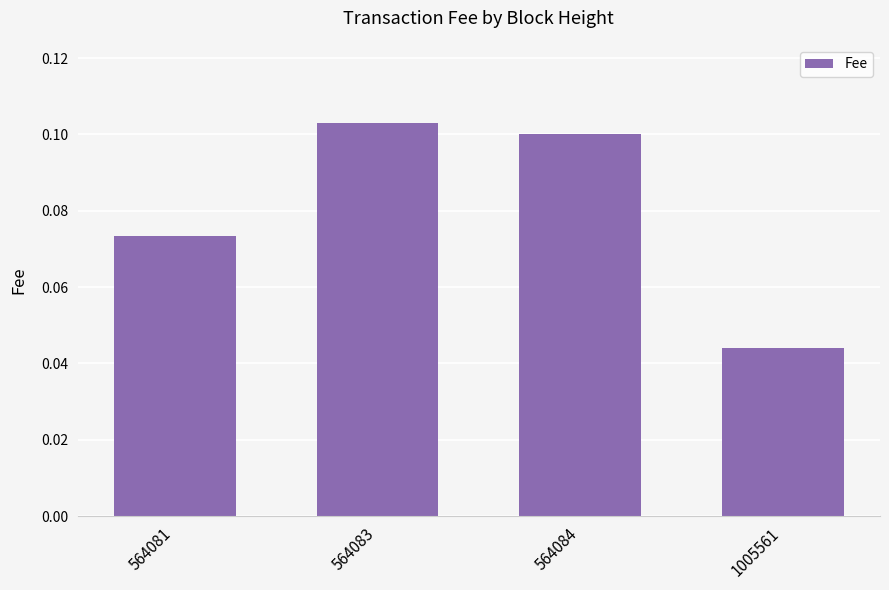

What is the sum of all values?

0.3